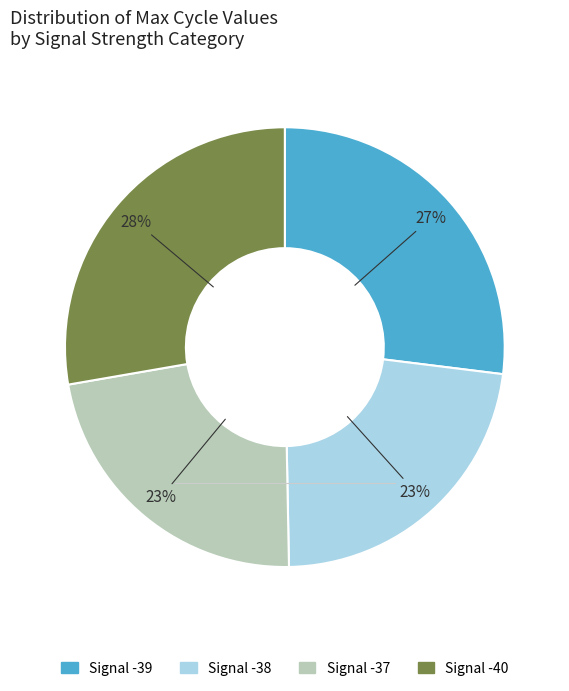

Is it true that Signal -40 is 19% of the pie?

False